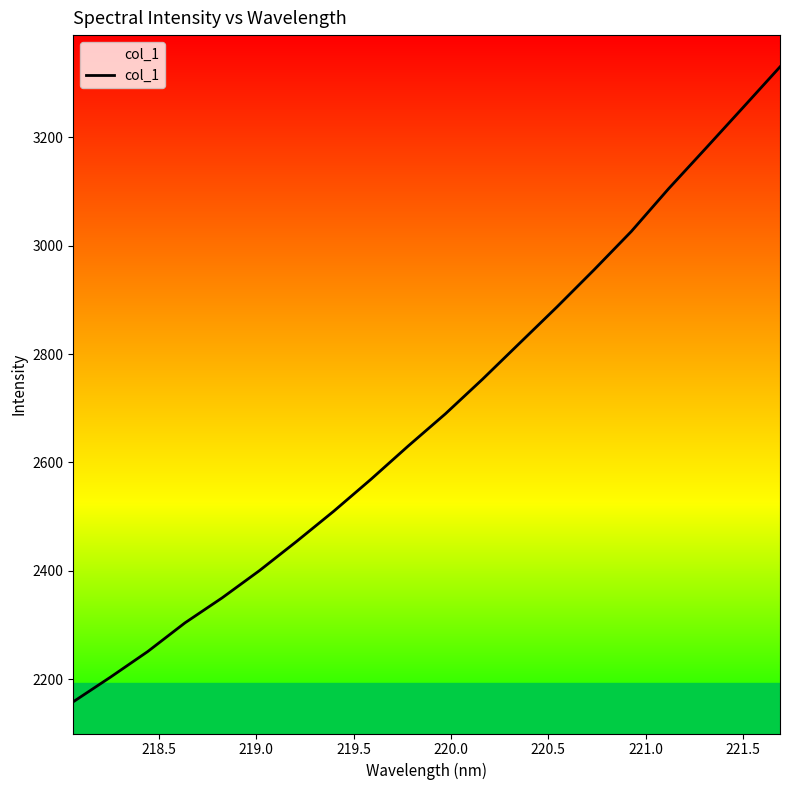

What is the difference between the maximum and minimum values?

1172.3